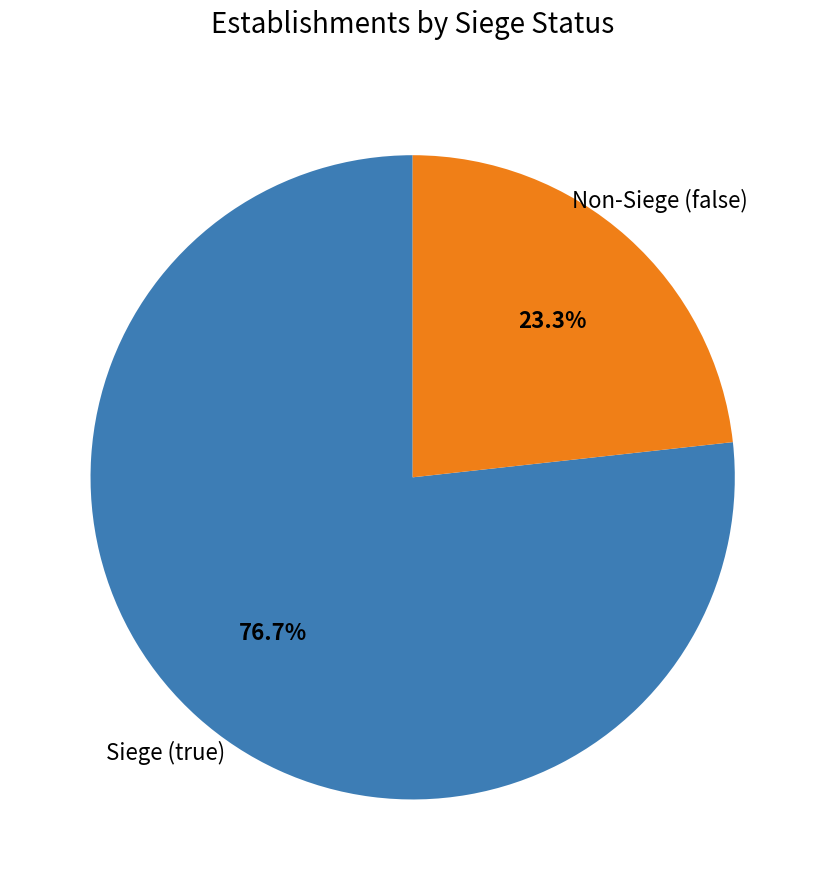

Is there a majority slice in this chart?

Yes